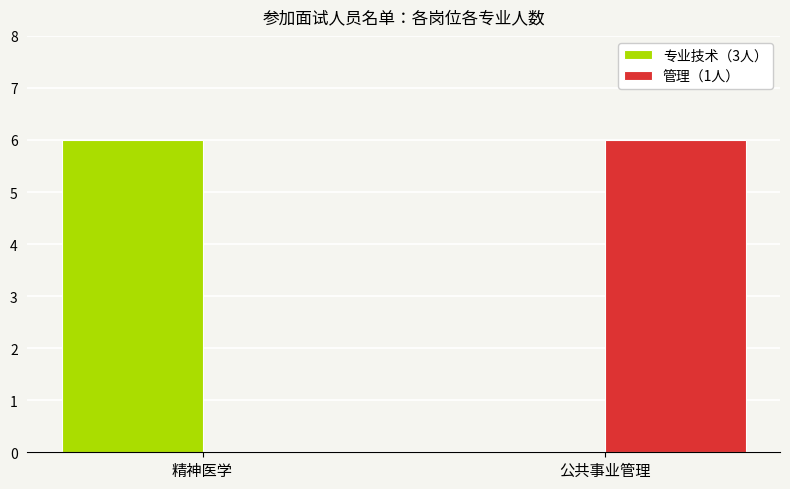

What are all the series names shown in the legend?

专业技术（3人）, 管理（1人）